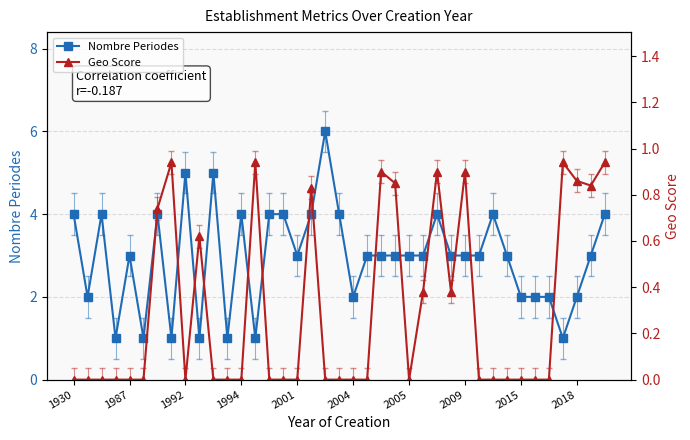

What position from the right is 13?

26